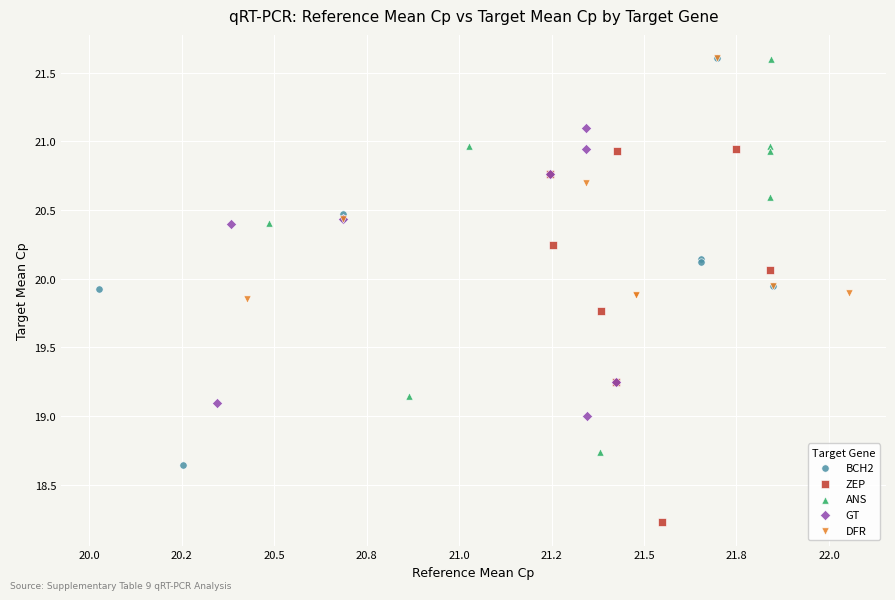

What are all the series names shown in the legend?

BCH2, ZEP, ANS, GT, DFR